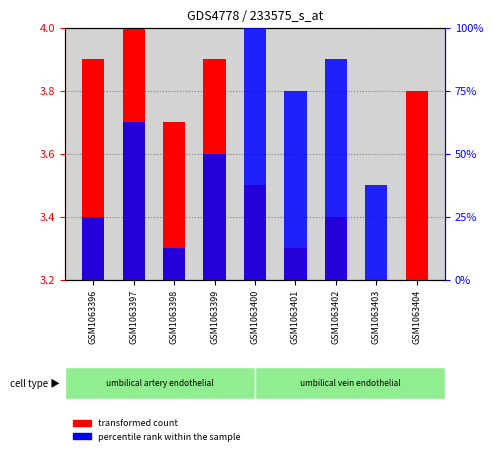

What is the difference between the maximum and second lowest values in the transformed count series?

0.7